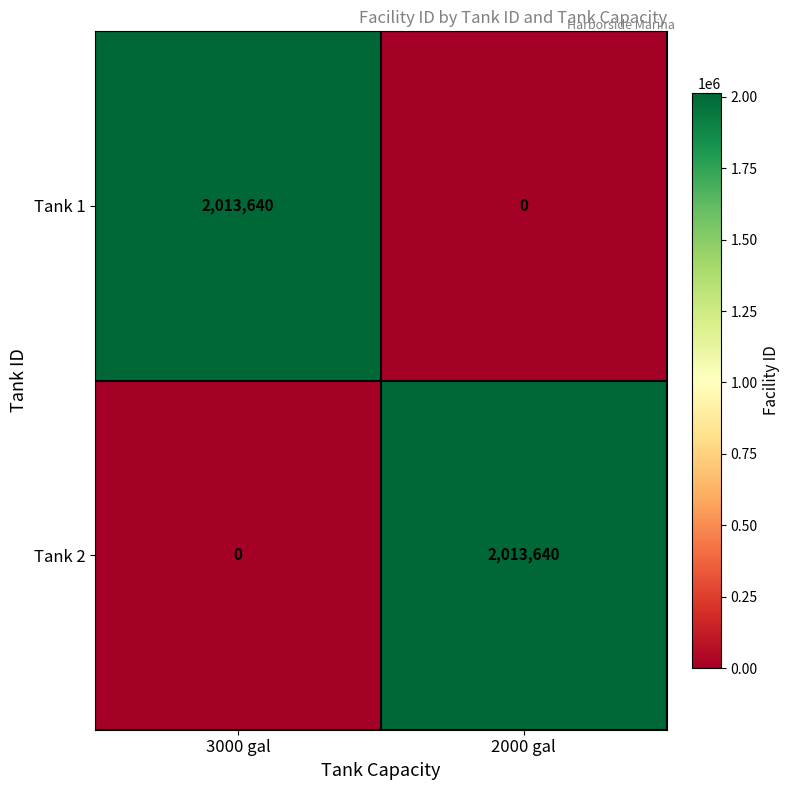

Count the number of categories in the chart.

2